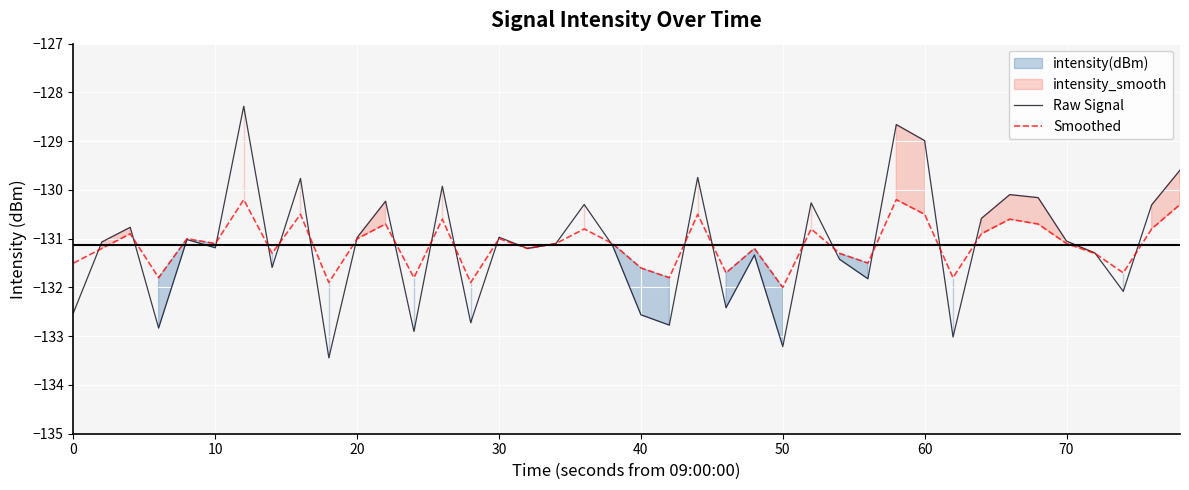

What is the greatest value displayed?

-128.3